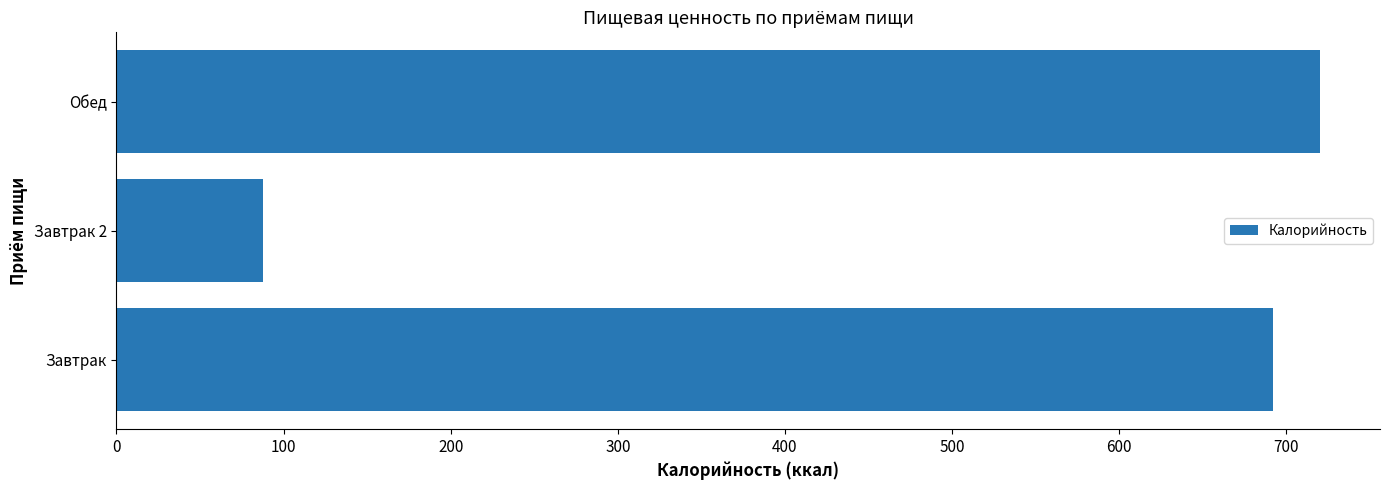

List the labels in order of value, smallest first.

Завтрак 2, Завтрак, Обед